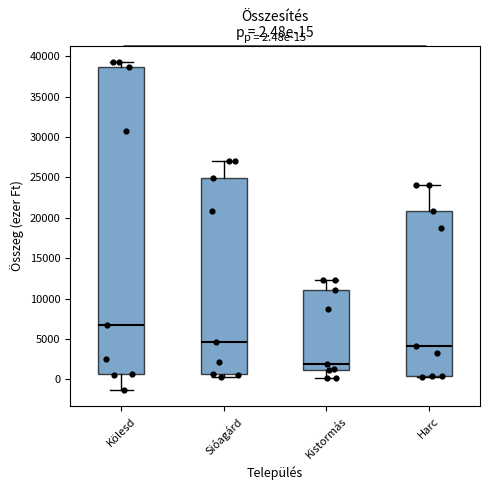

Which box has the highest median line?

Kölesd